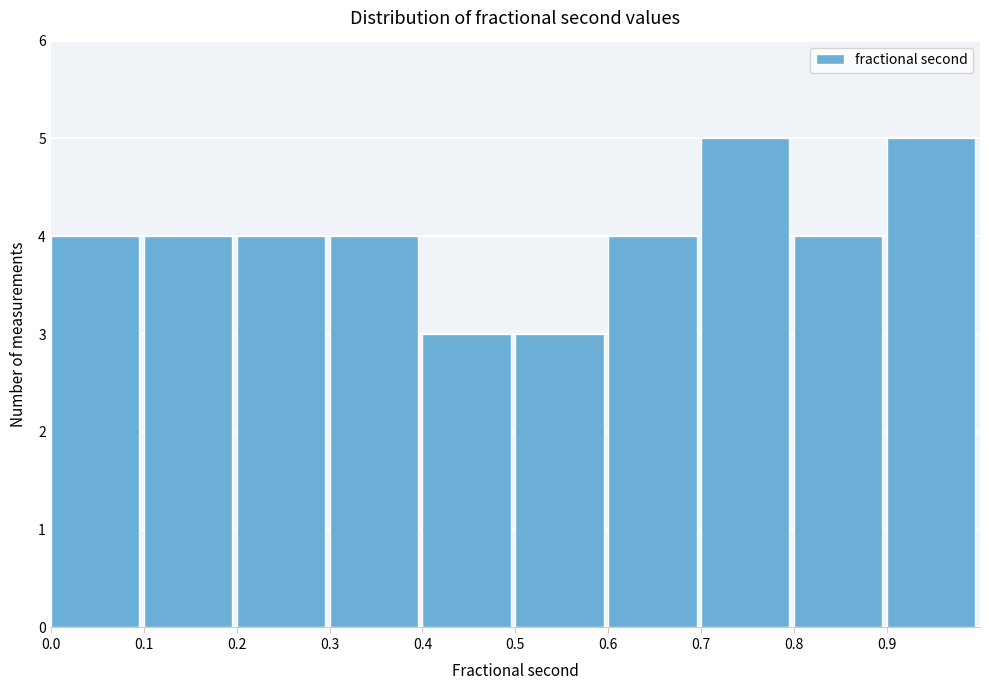

What is the height of the bar covering 0.0 to 0.1 on the x-axis? The values are not printed on the chart, so give them approximately, as read against the axis.

4